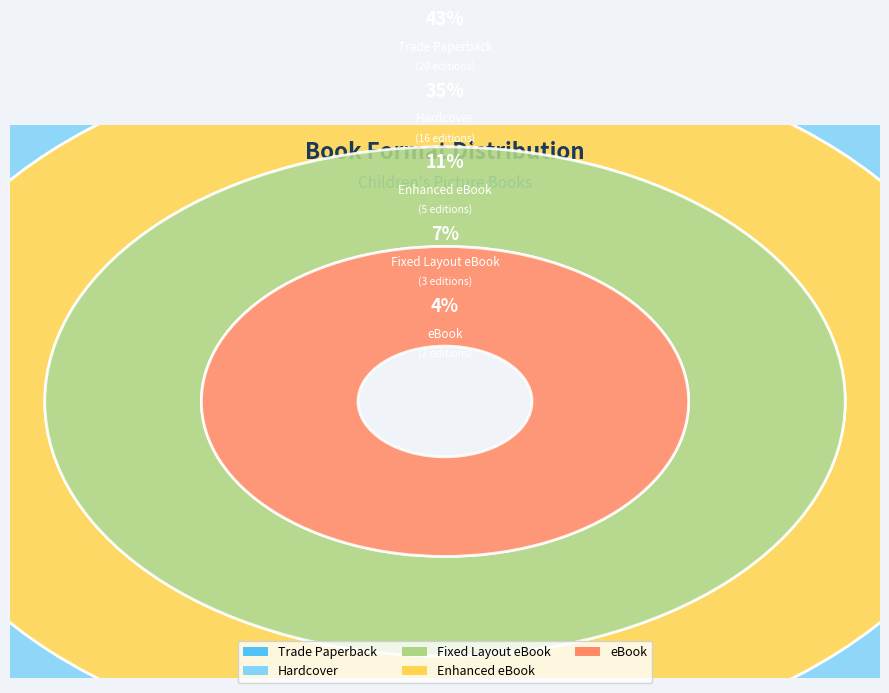

What is the change in value from Trade Paperback to eBook?

-18